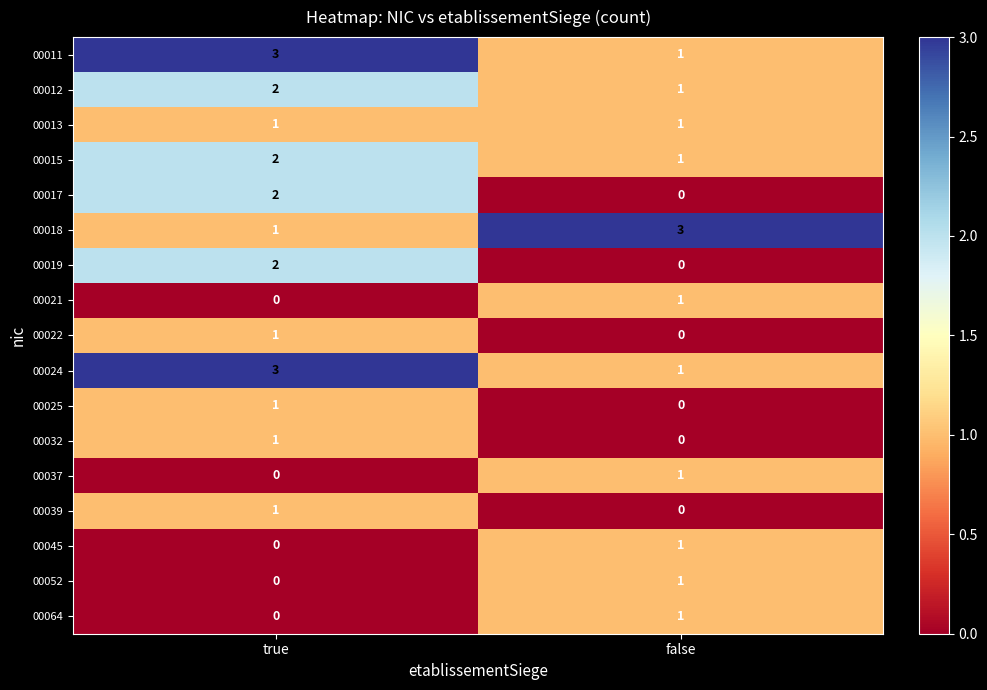

The 00019 series shows 2 at true. True or false?

True